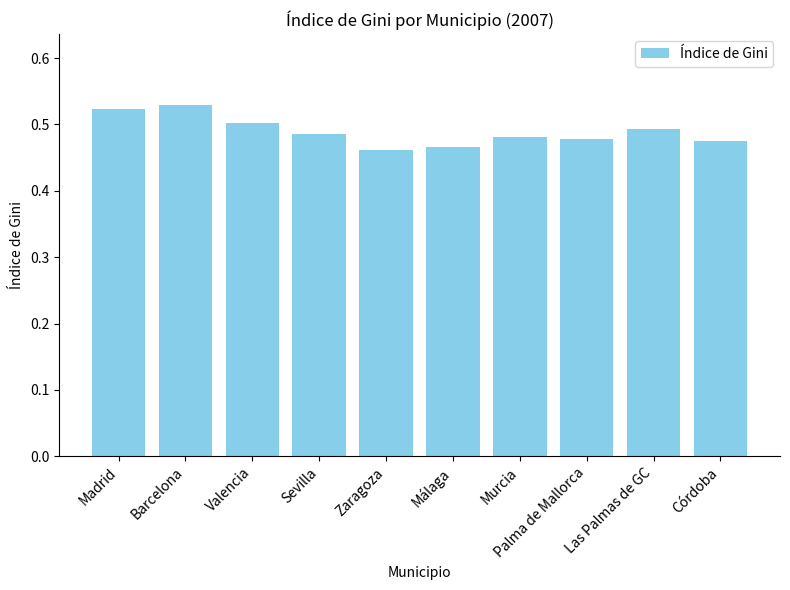

Count the values in the range 0 to 1.

10